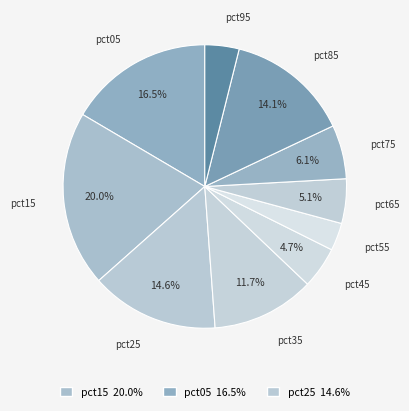

To the nearest percent, what is the difference between the largest and smallest slice percentages?

17%